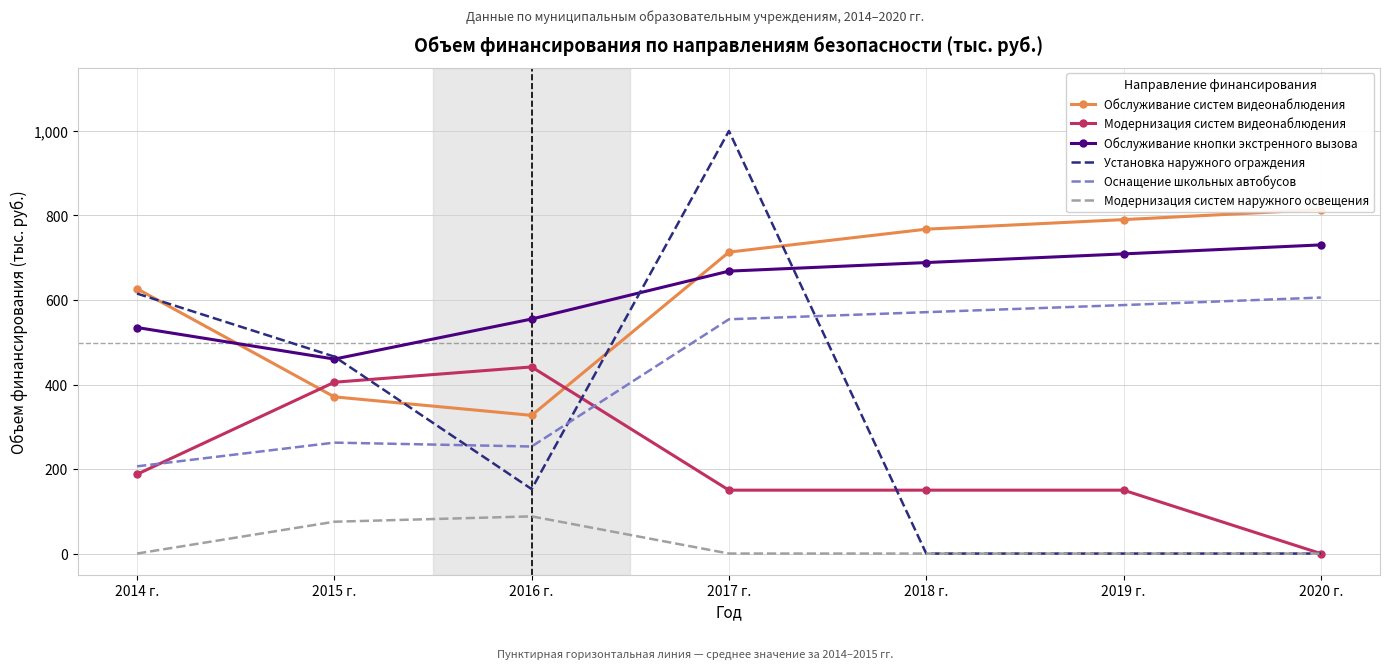

What is the value of the Установка наружного ограждения point at the 1st from the left?

615.2